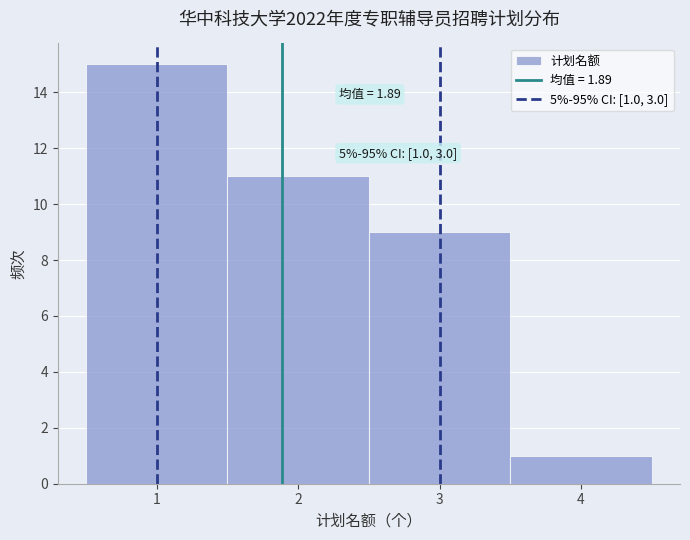

Which range on the x-axis has the tallest bar?

0.5 to 1.5